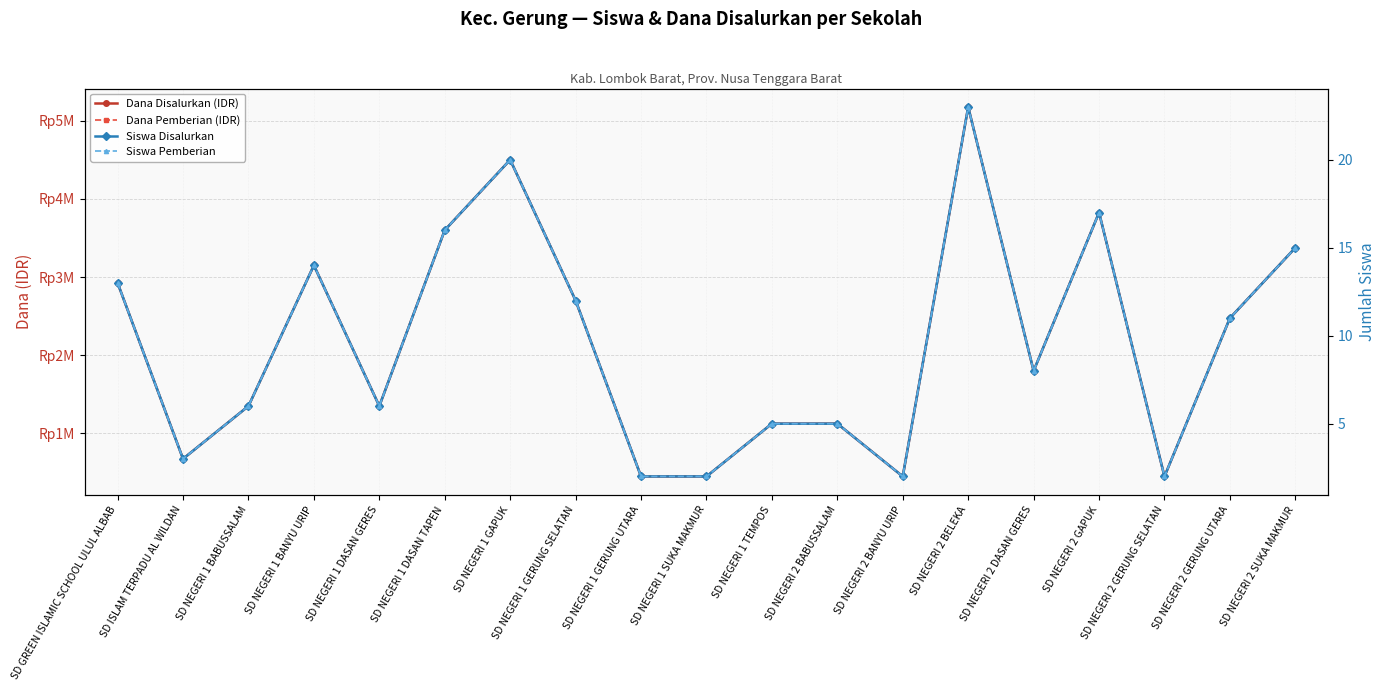

Where does the Dana Disalurkan (IDR) series first go above 1800000?

SD GREEN ISLAMIC SCHOOL ULUL ALBAB